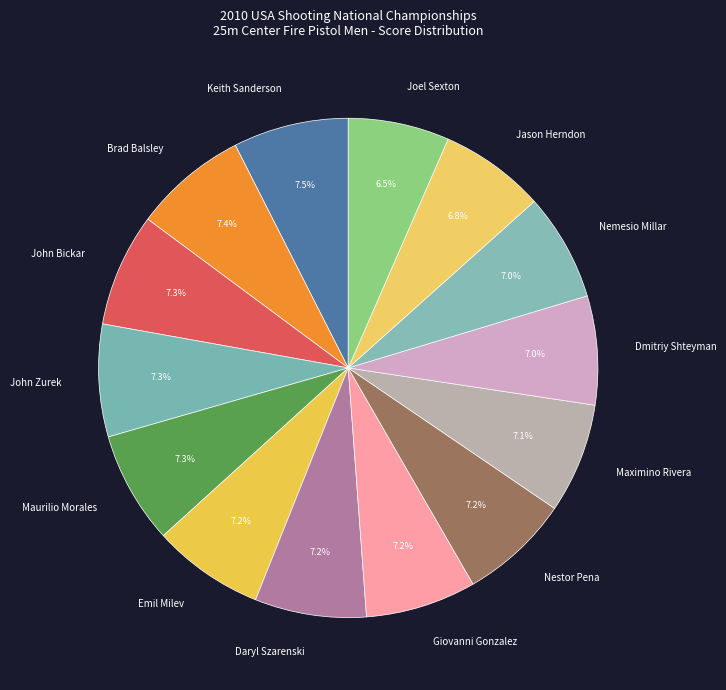

Approximately how many times larger is the value at Keith Sanderson compared to Jason Herndon?

1.1